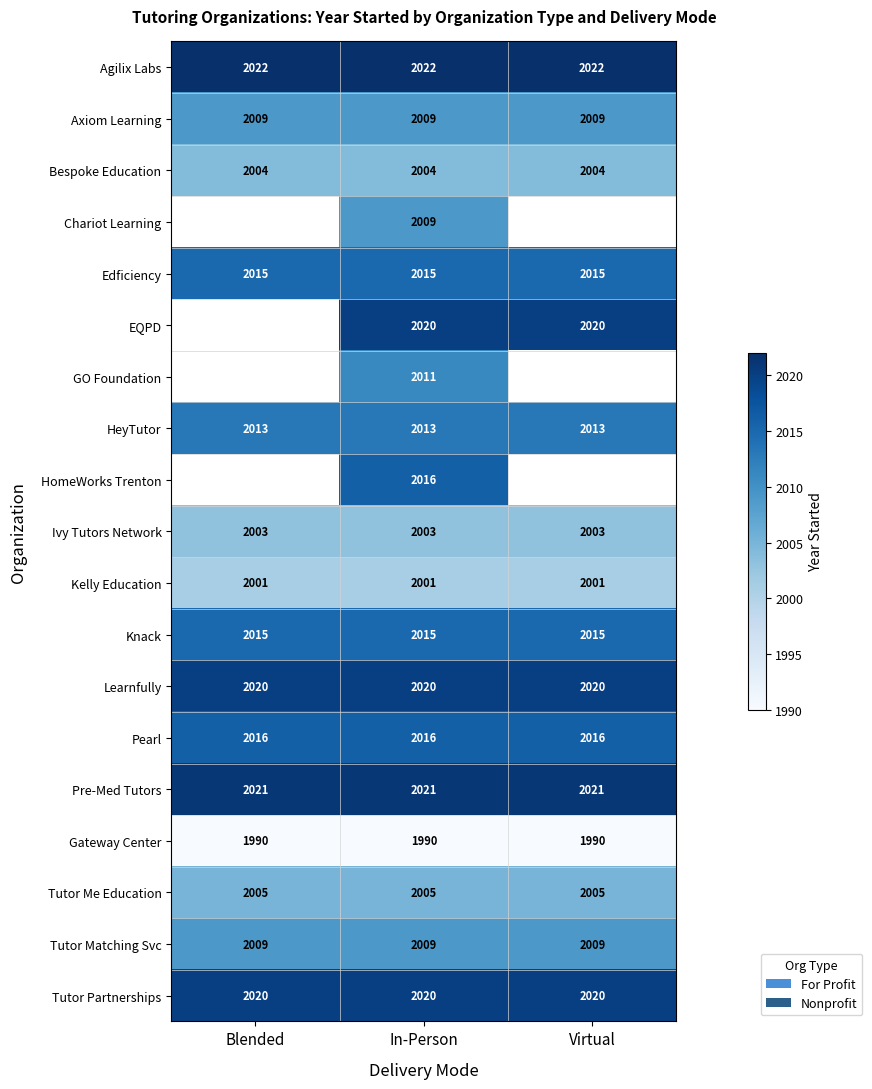

What is the sum of the Bespoke Education values at Virtual and In-Person?

4008